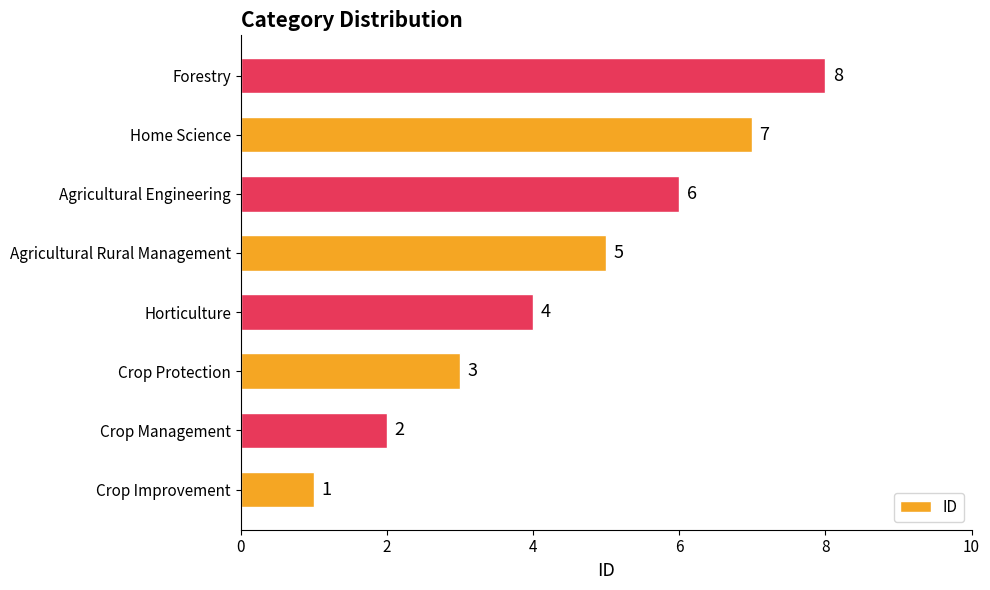

What is the smallest value displayed?

1